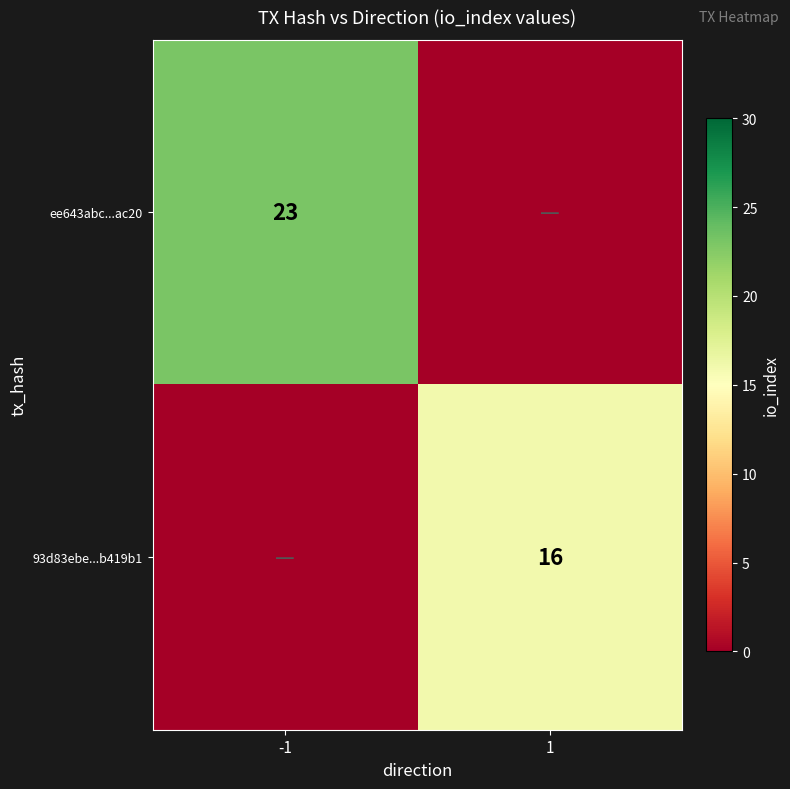

Is it true that 93d83ebe...b419b1 equals 16 at 1?

True